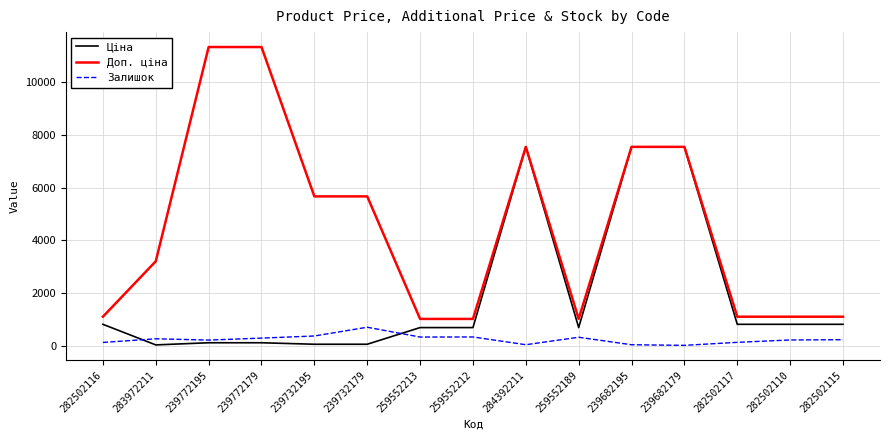

What position from the left is 282502117?

13